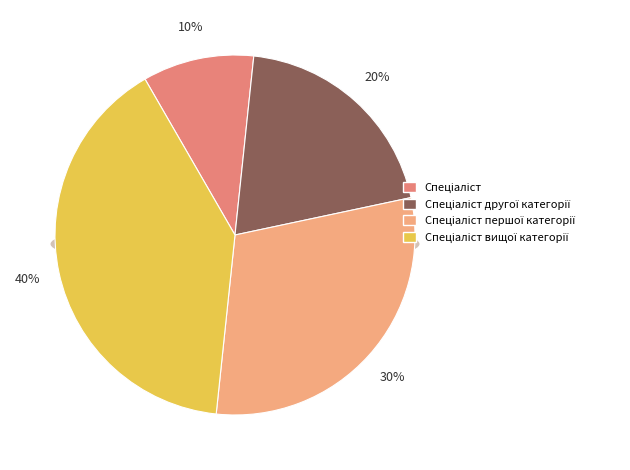

To the nearest percent, what is the combined percentage of Спеціаліст and Спеціаліст вищої категорії?

50%